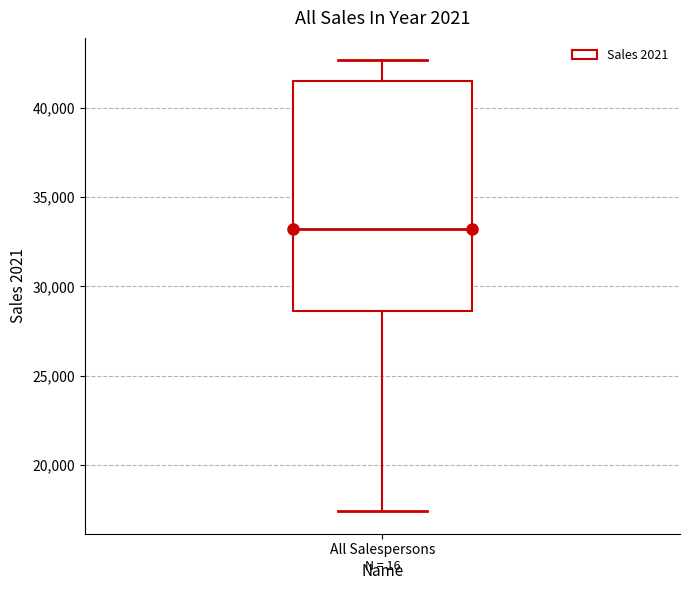

Transcribe this box plot: give where the median line is, the range the box spans, and where the two whiskers end, as read against the y-axis. The values are not printed on the chart, so give them approximately, as read against the axis.

median 33000, box 28500 to 41500, whiskers 17500 to 42500